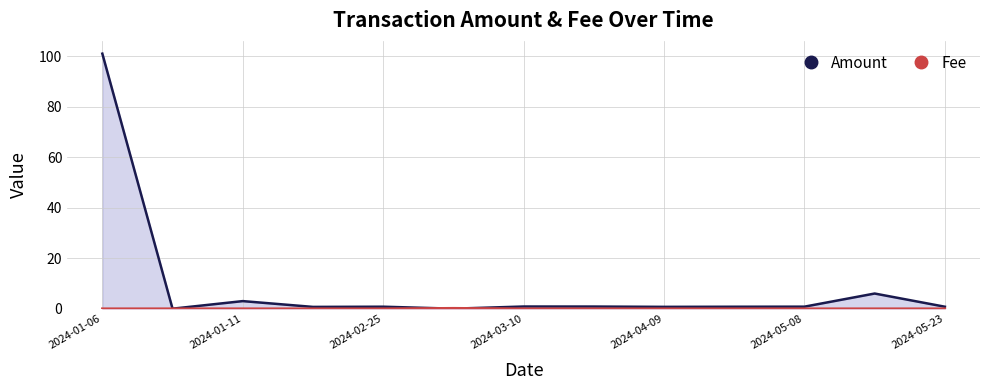

Reading left to right, extract all data points from this chart.

Amount: 101.0	0.0	3.0	0.7	0.8	0.0	0.9	0.8	0.7	0.8	0.8	6.0	0.8
Fee: 0.0	0.0	0.0	0.0	0.0	0.2	0.0	0.0	0.0	0.0	0.0	0.0	0.0